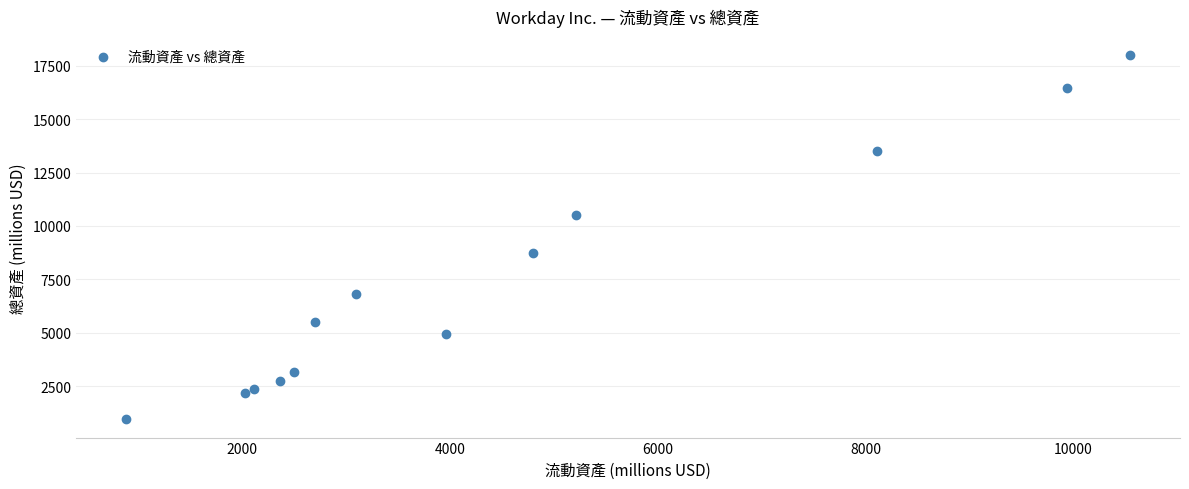

What Y value in the scatter plot is closest to 9468?

8718